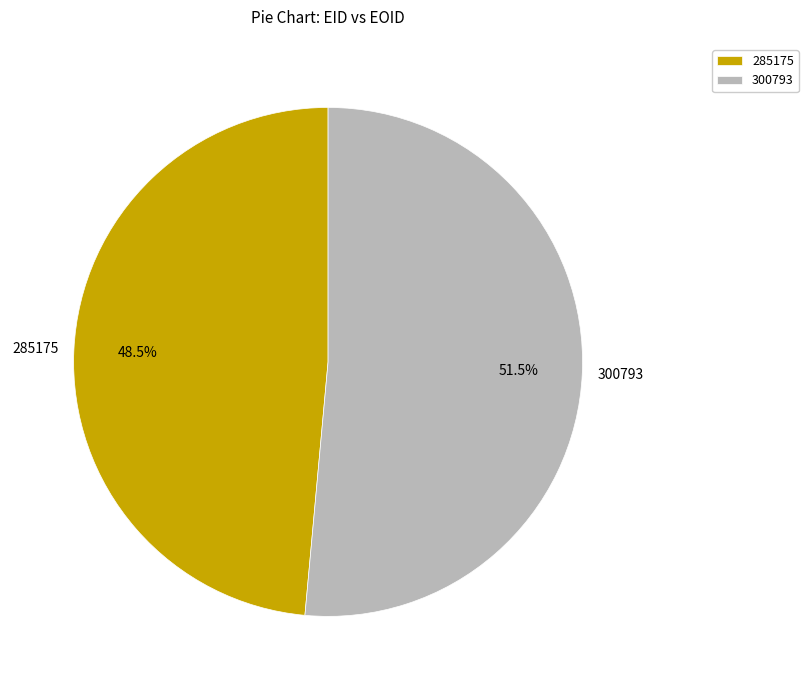

Which category accounts for the majority?

300793